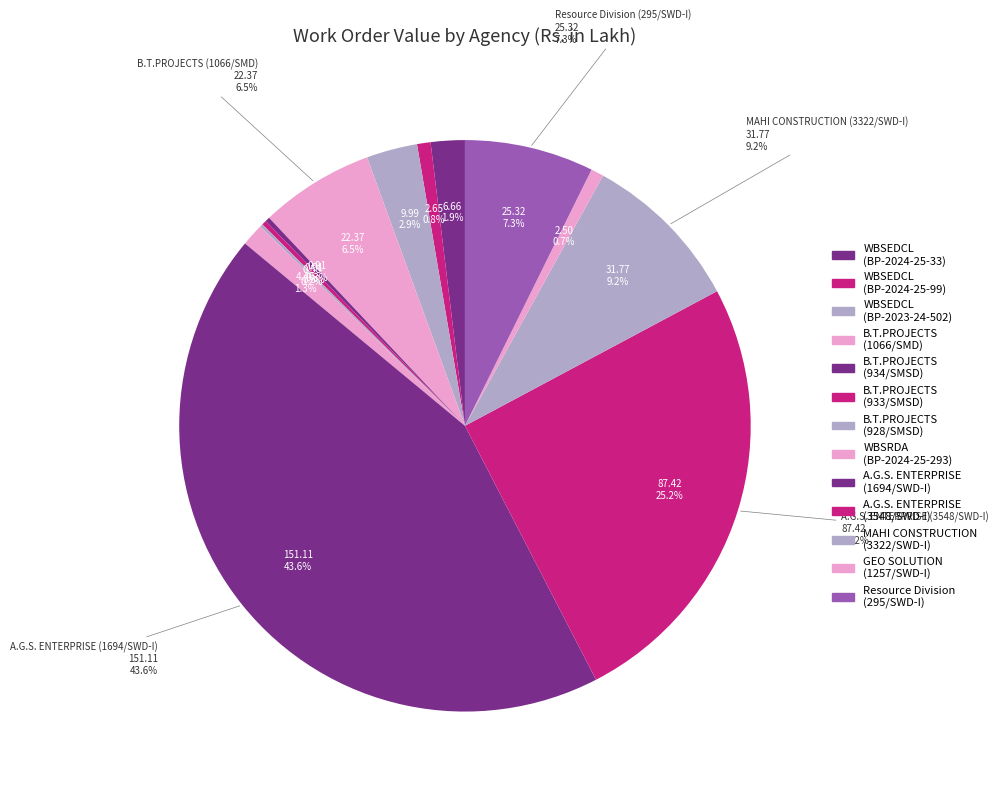

To the nearest percent, what percentage of the pie is A.G.S. ENTERPRISE (3548/SWD-I)?

25%